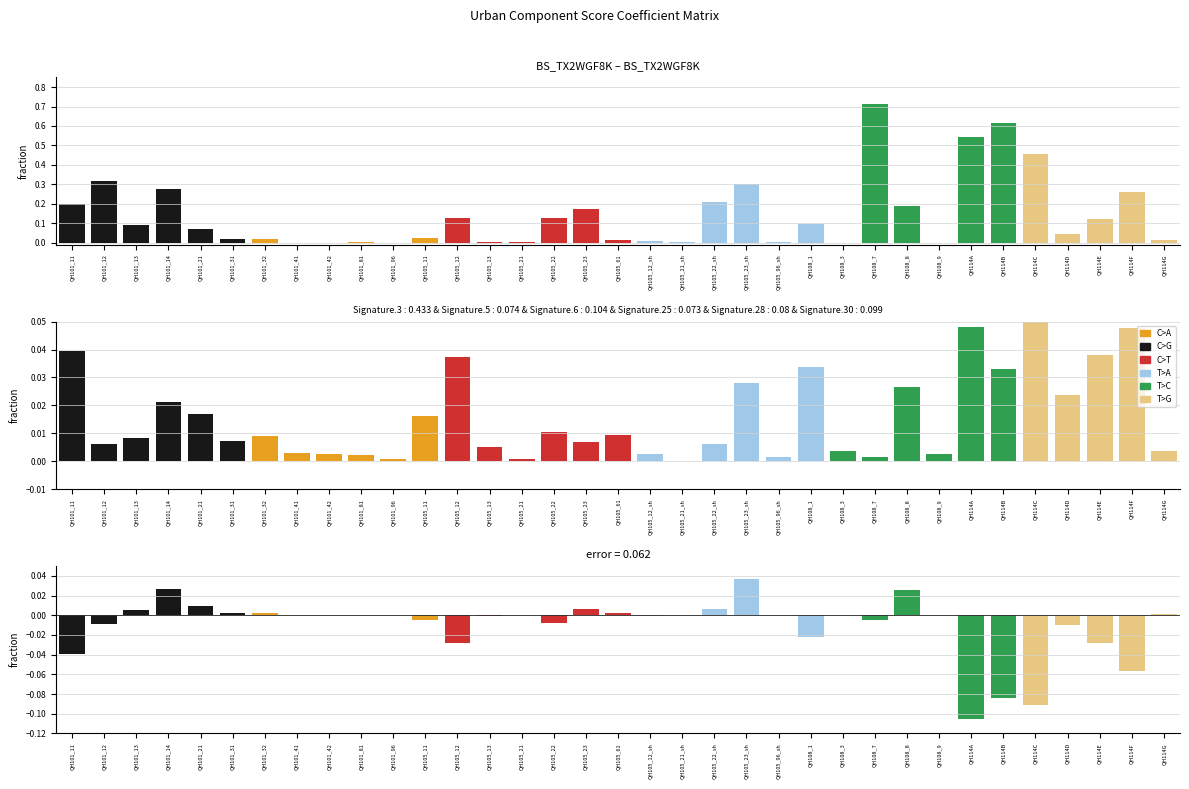

What is the label of the 24th bar from the left?

QH108_1